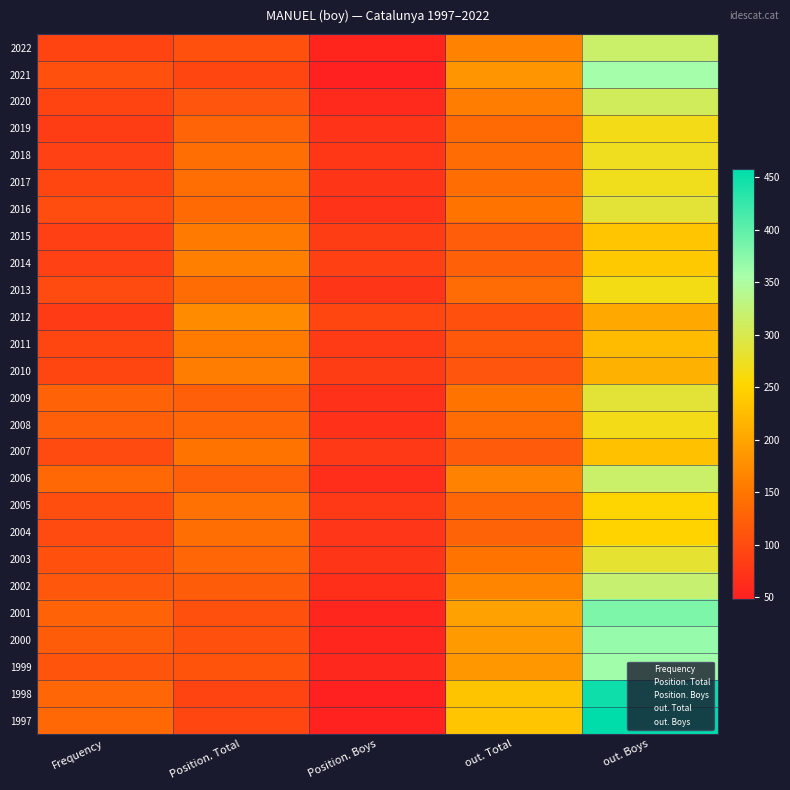

How many series are shown in this chart?

26